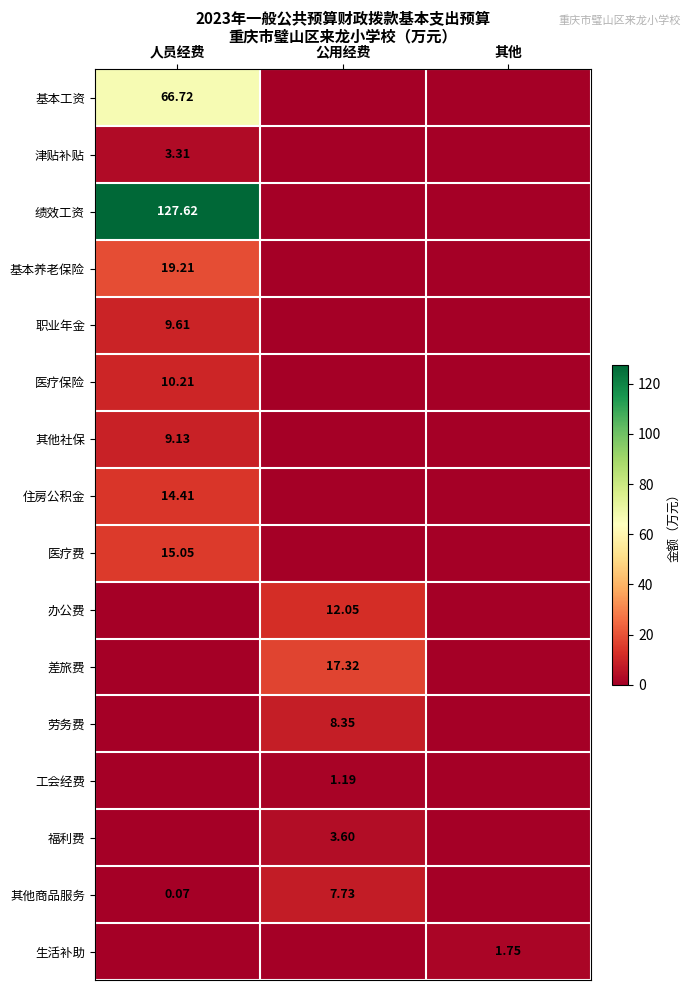

How many values in 津贴补贴 are above zero?

1